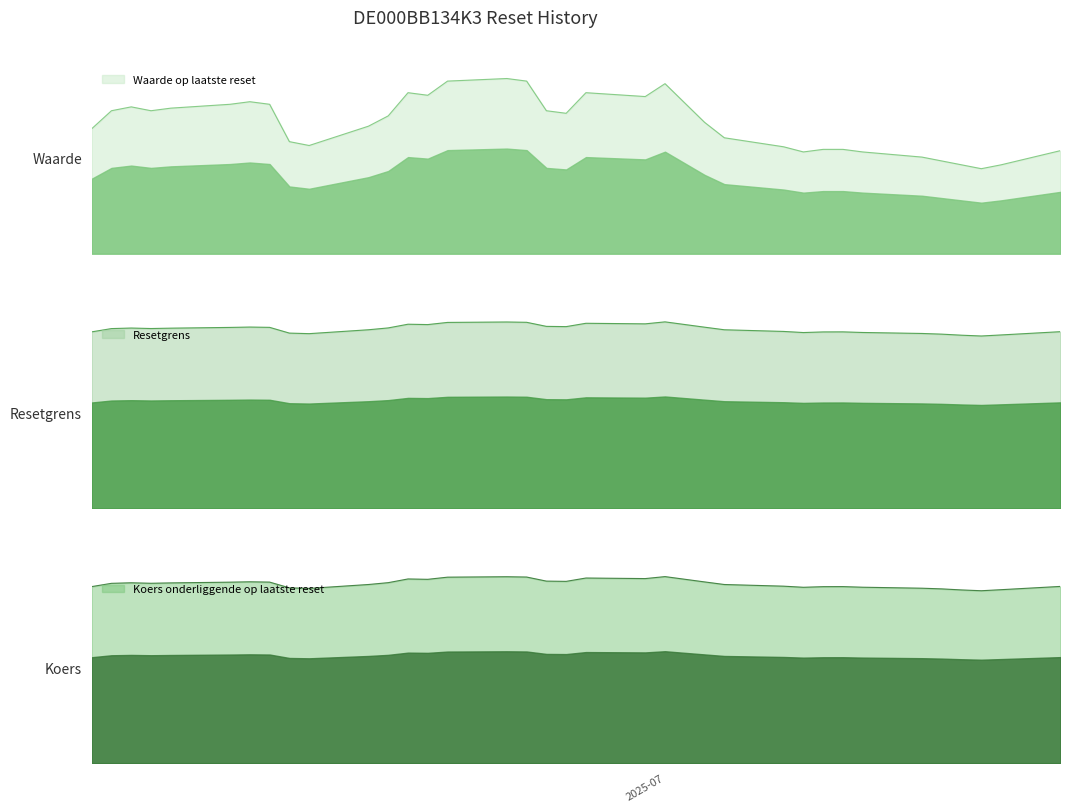

True or false: Resetgrens and Waarde op laatste reset intersect in this chart.

False